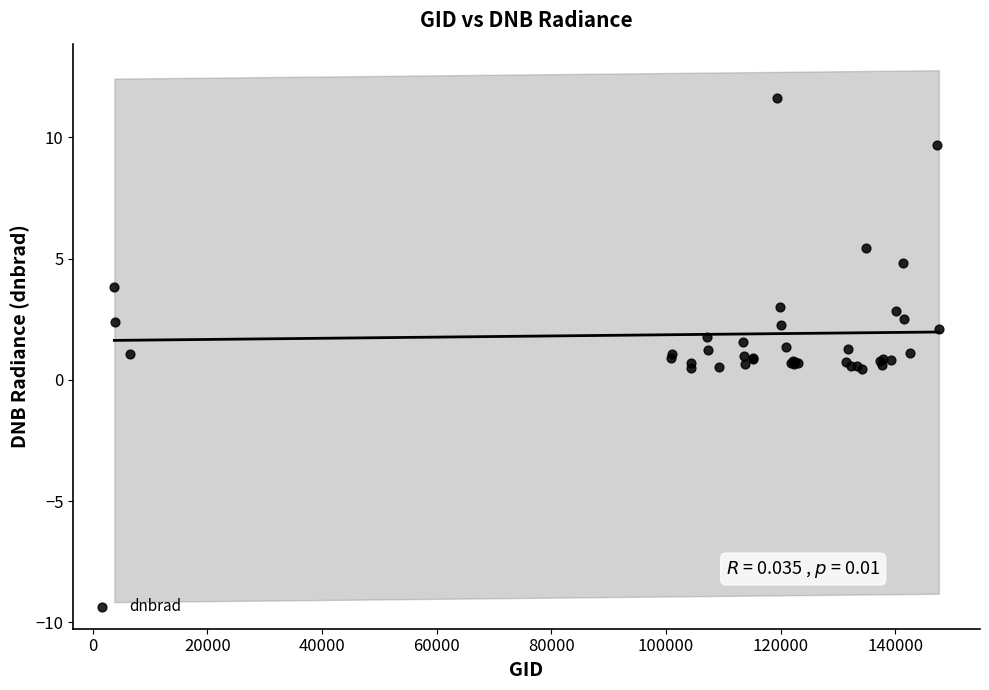

What Y value in the scatter plot is closest to 6?

5.4